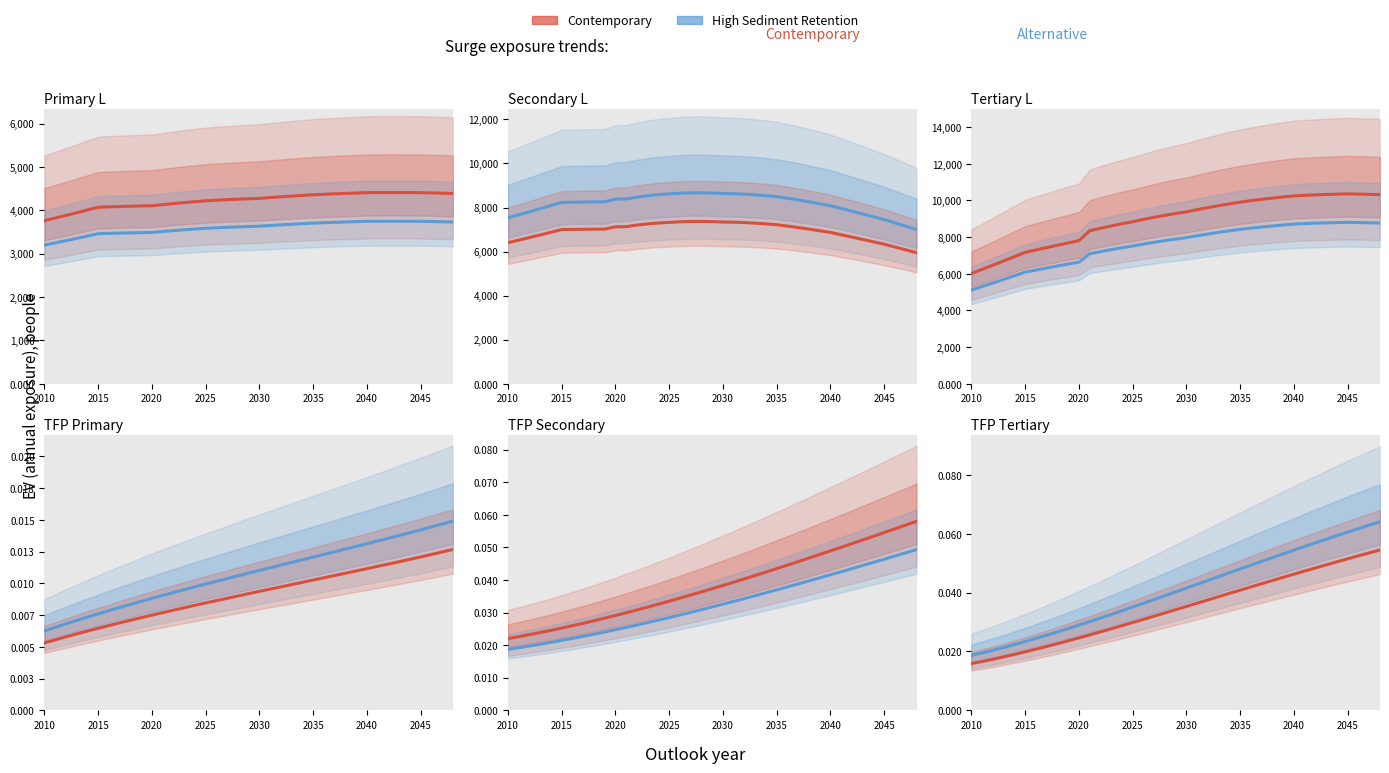

Rank the categories by L_tertiary value from lowest to highest.

2010, 2011, 2012, 2013, 2014, 2015, 2016, 2017, 2018, 2019, 2020, 2021, 2022, 2023, 2024, 2025, 2026, 2027, 2028, 2029, 2030, 2031, 2032, 2033, 2034, 2035, 2036, 2037, 2038, 2039, 2040, 2041, 2042, 2048, 2043, 2047, 2044, 2046, 2045